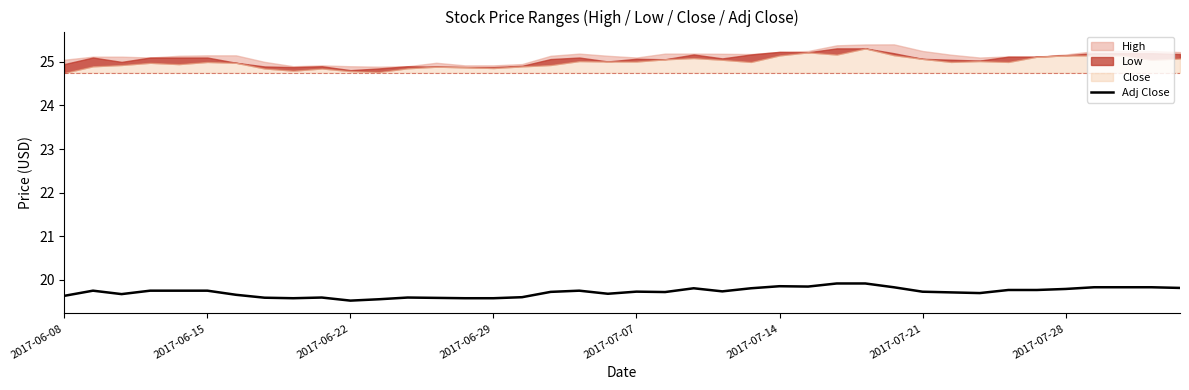

What is the average value?

19.7